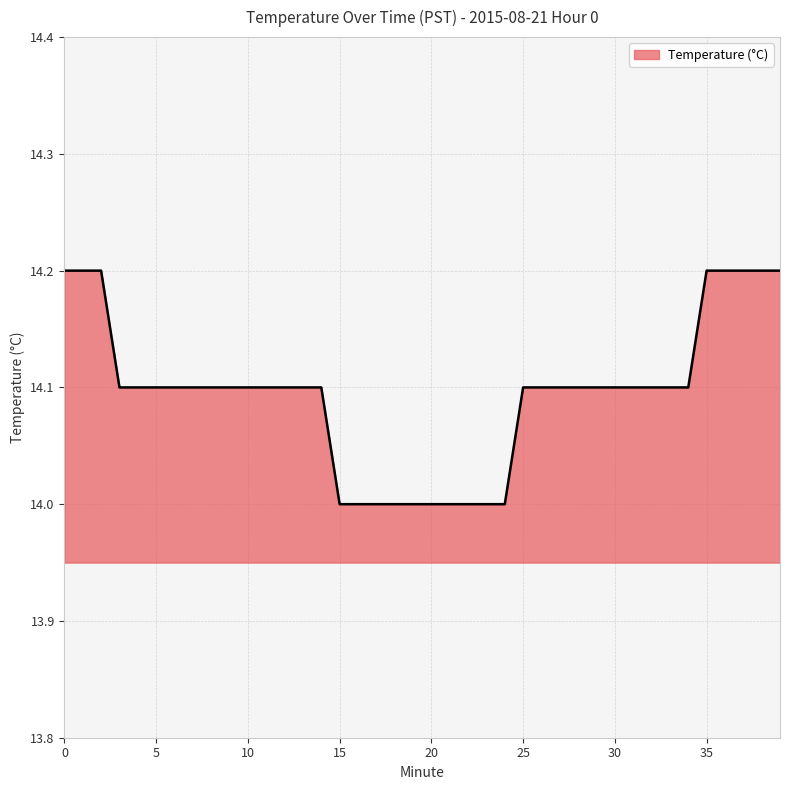

What is the greatest value displayed?

14.2